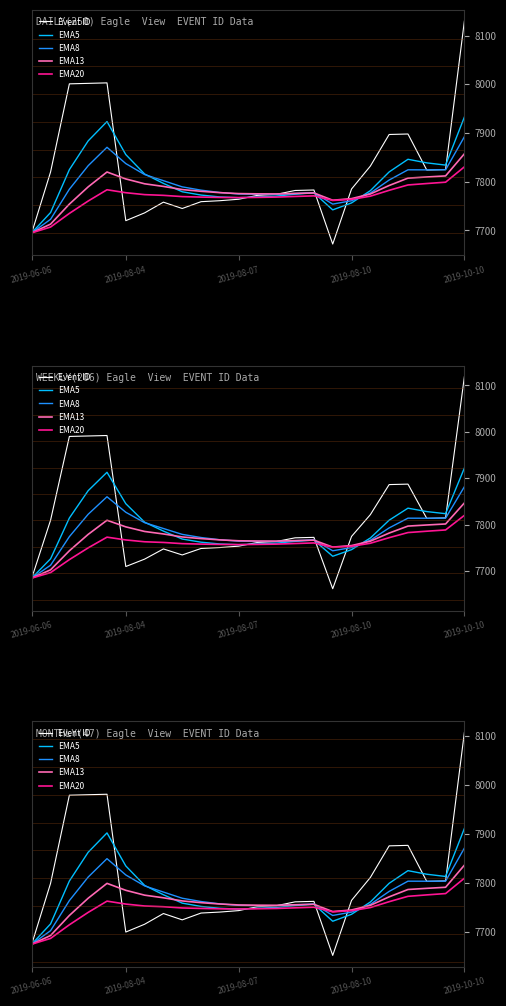

What position from the left is 14?

15